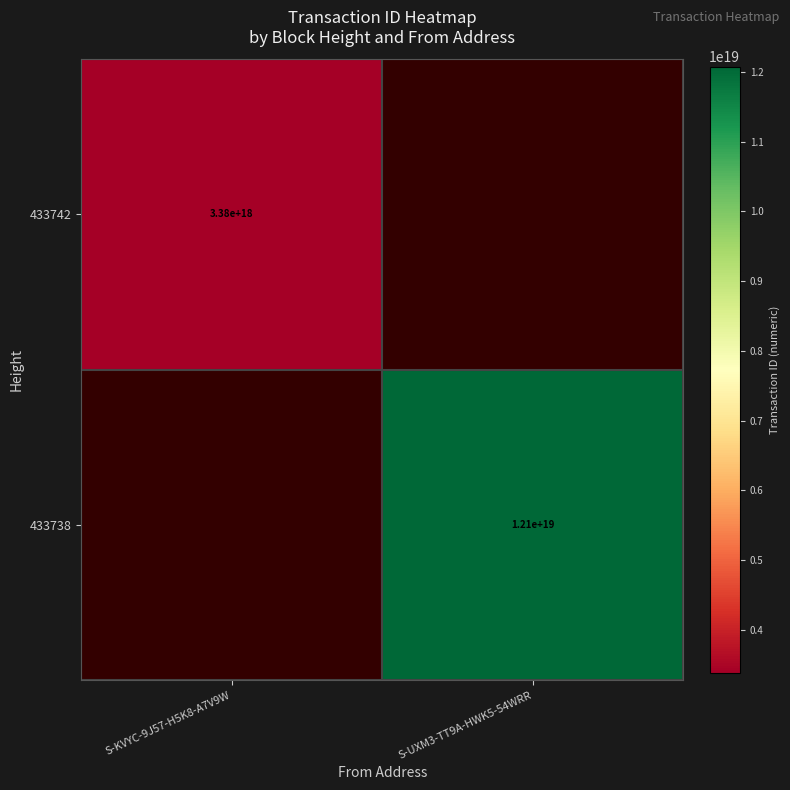

True or false: 433742 has a value of 5992370625601319936 at S-KVYC-9J57-H5K8-A7V9W.

False